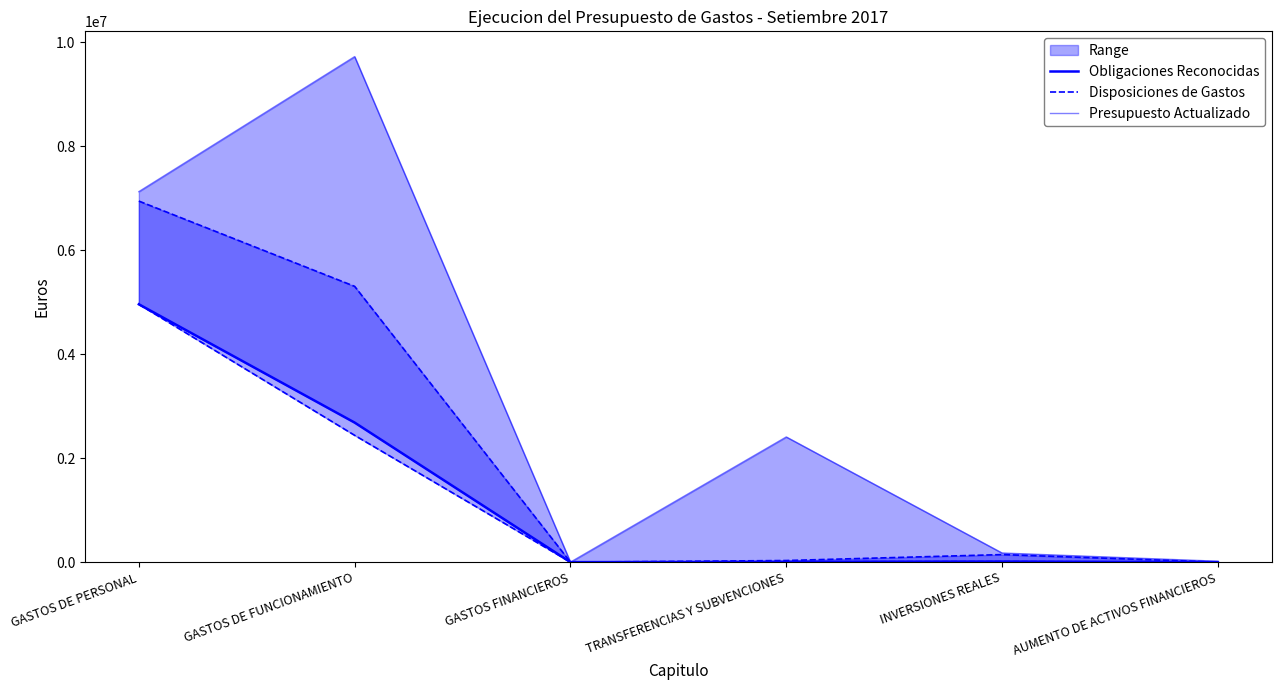

What position from the right is GASTOS DE PERSONAL?

6